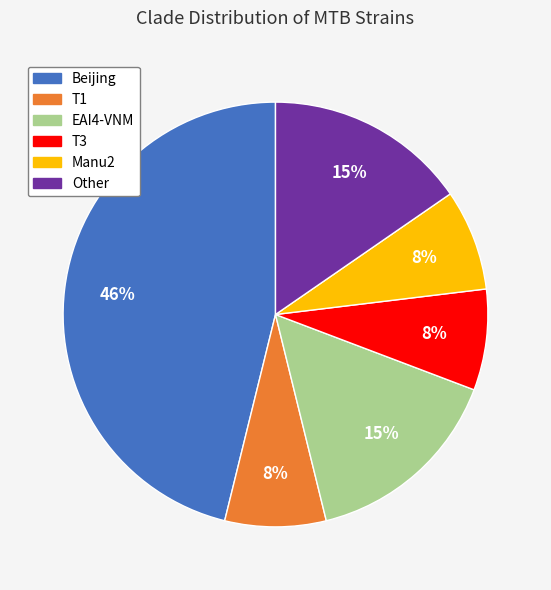

To the nearest percent, what portion does T1 represent?

8%